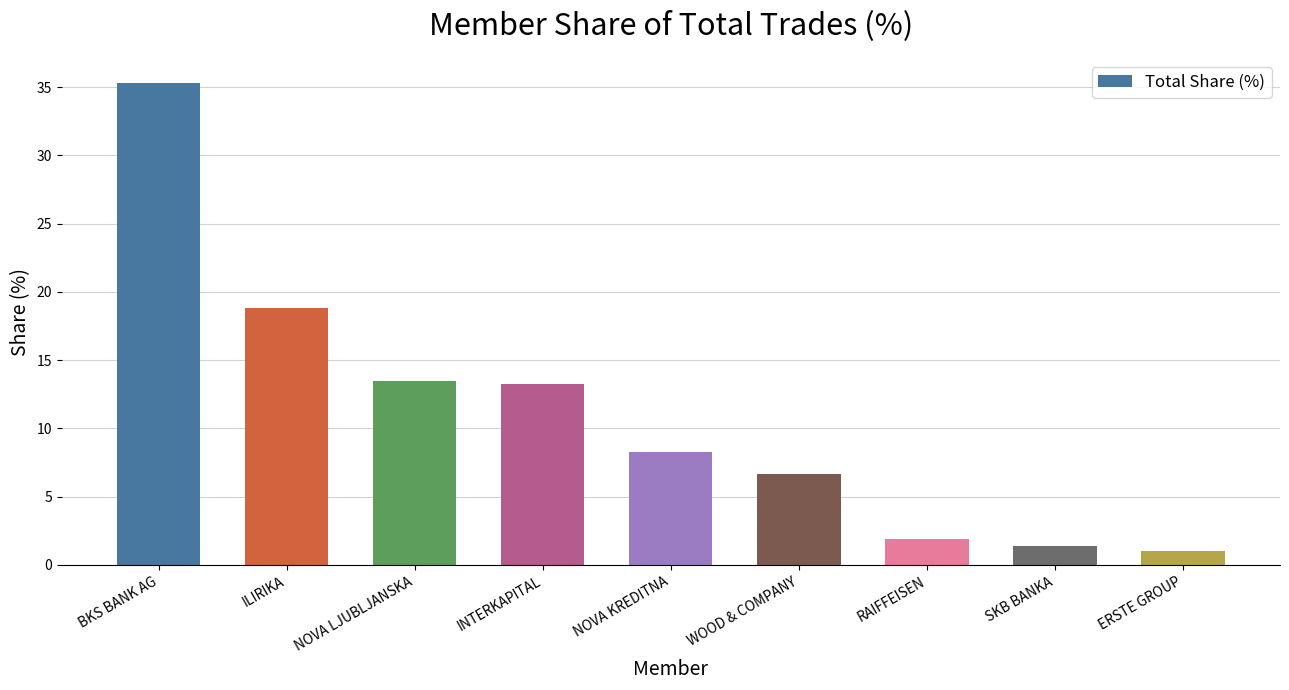

Read the value at NOVA KREDITNA.

8.3